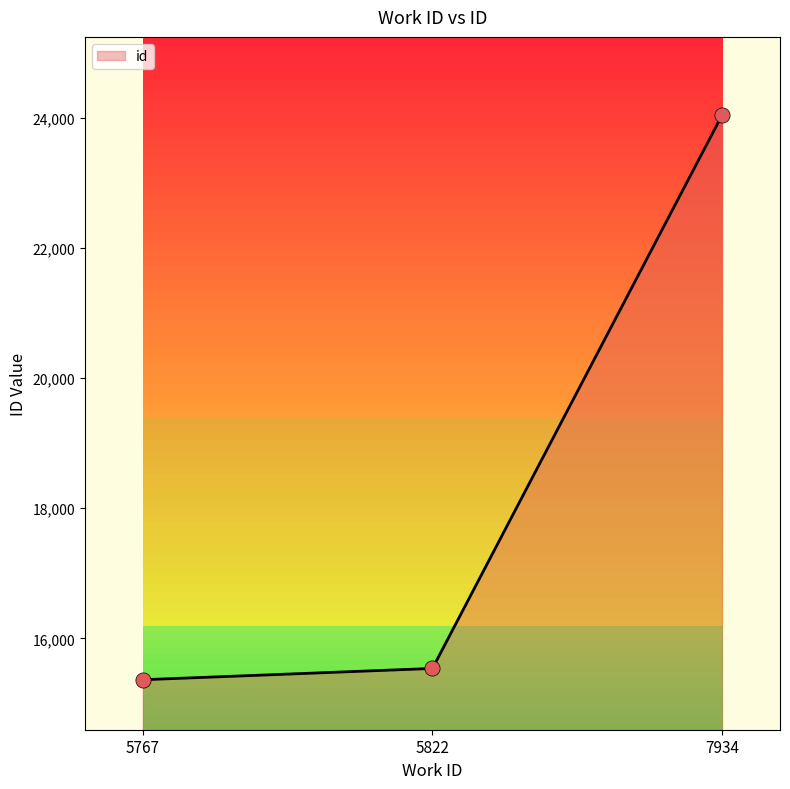

What is the ratio of the value at 5822 to the value at 5767?

1.0